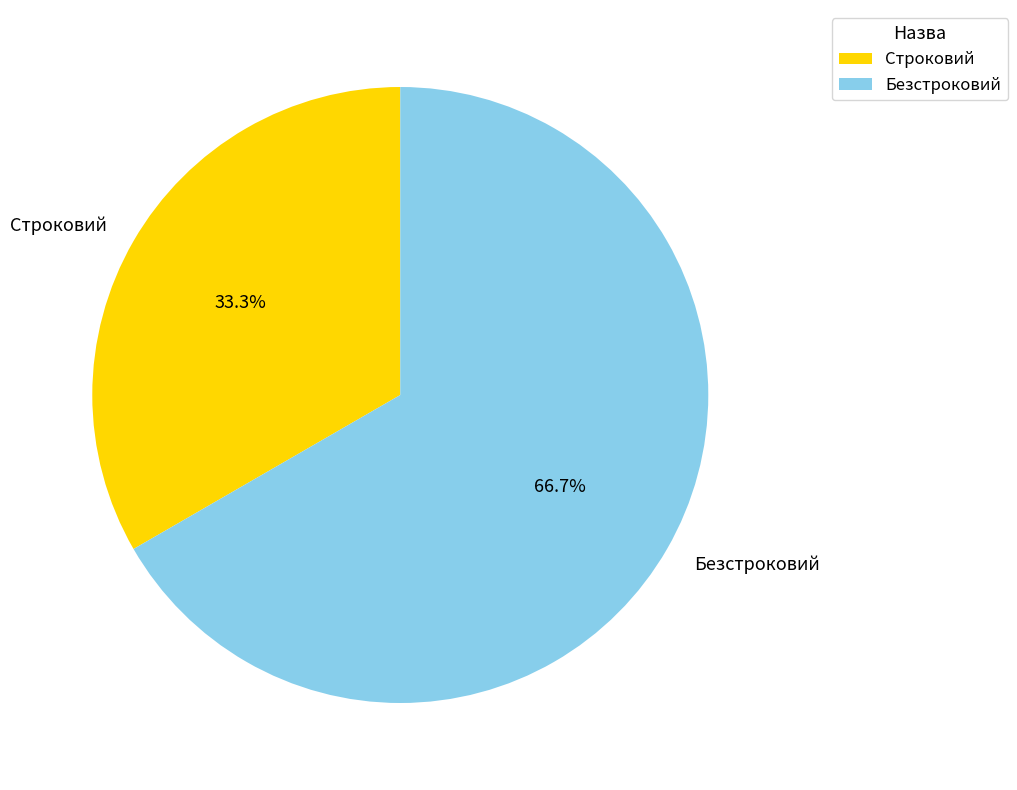

What is the total percentage of Безстроковий and Строковий?

100.0%